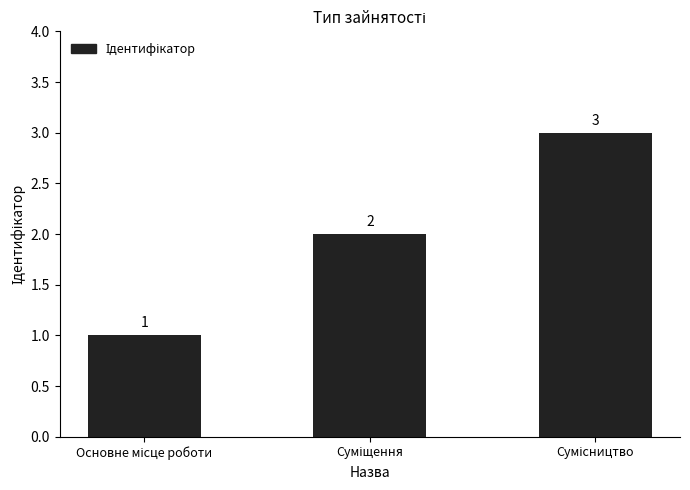

How many values are between 1 and 3?

3